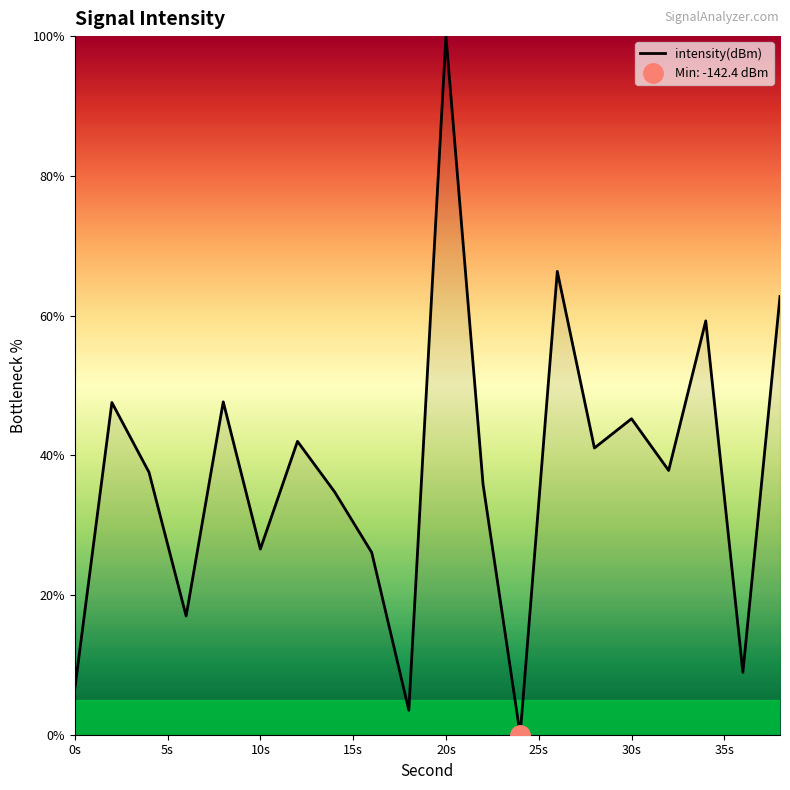

Which category has the highest value in the intensity(dBm) series?

20s